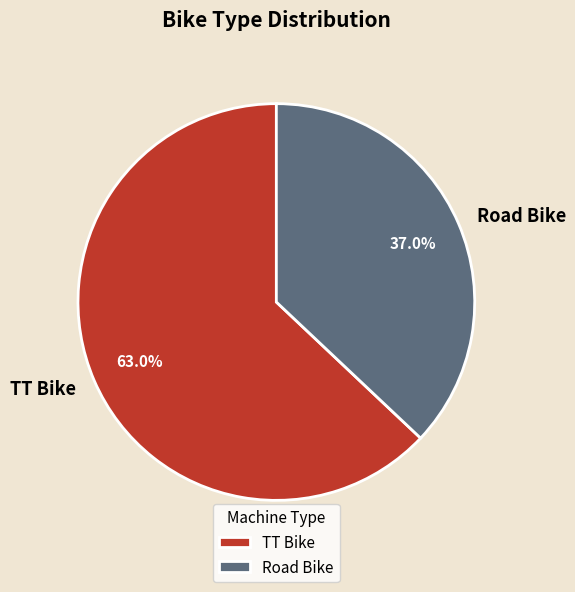

Approximately how many times larger is the value at TT Bike compared to Road Bike?

1.7